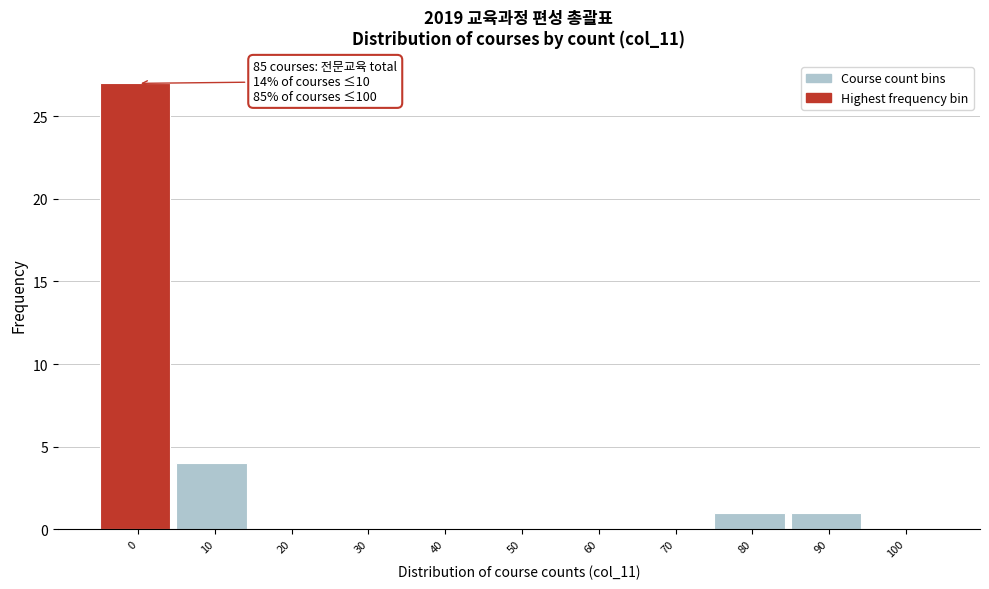

Reading left to right, extract all data points from this chart.

0=27	10=4	20=0	30=0	40=0	50=0	60=0	70=0	80=1	90=1	100=0